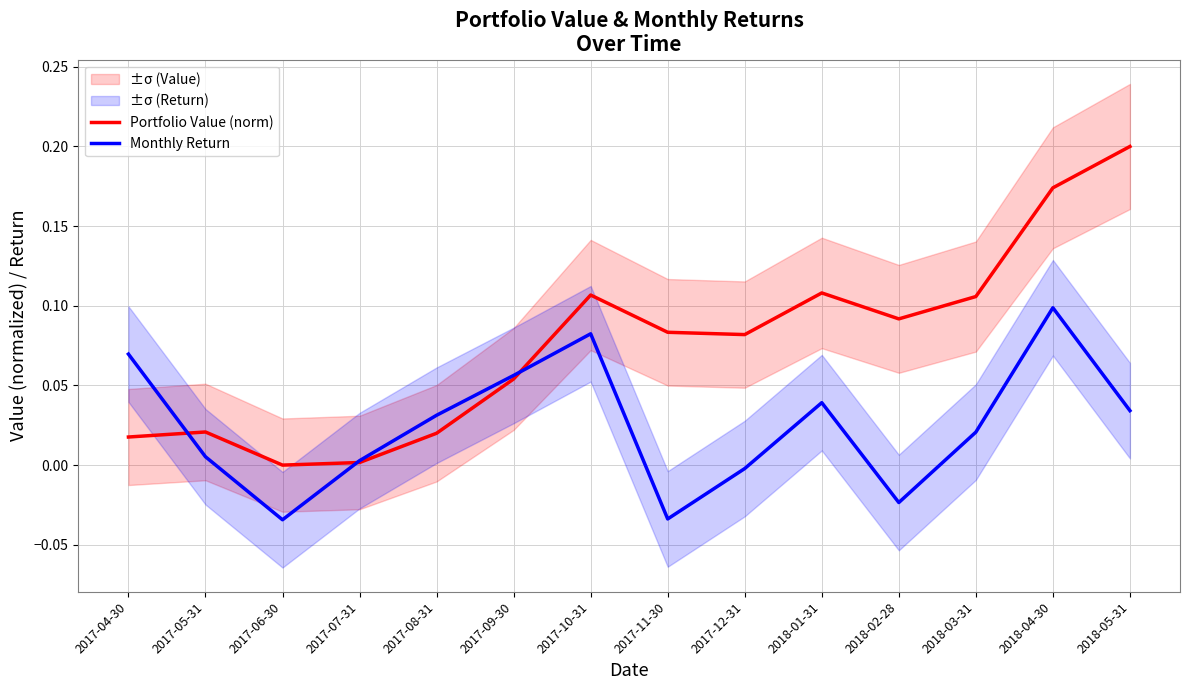

Does the chart have visible grid lines?

Yes